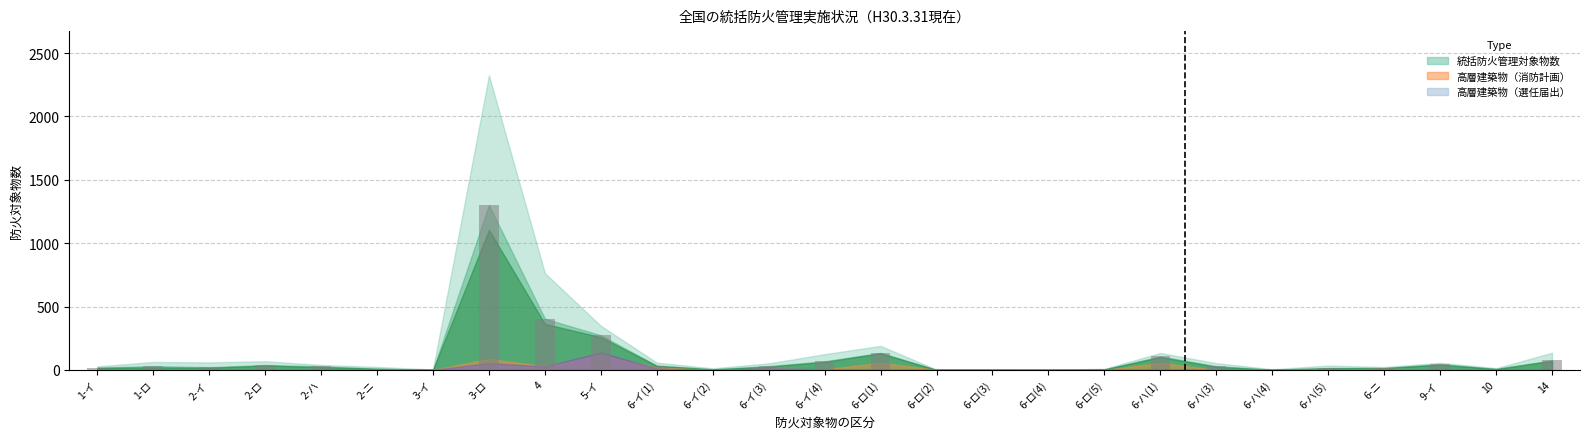

Are the bars grouped side by side (vs. stacked)?

No